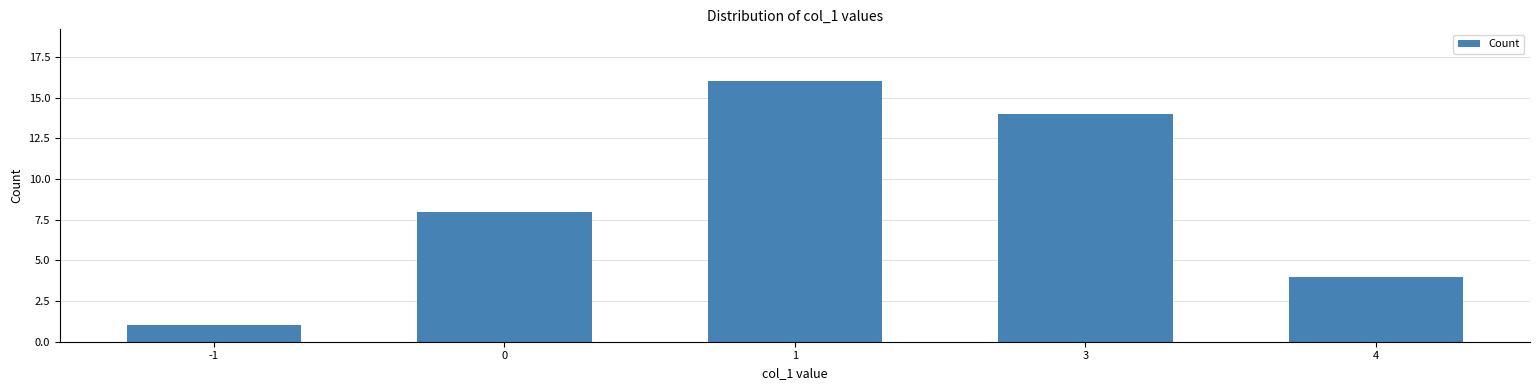

What is the difference between the maximum and second lowest values?

12